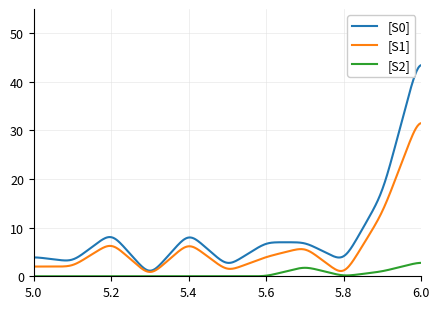

True or false: [S2] and [S0] intersect in this chart.

False